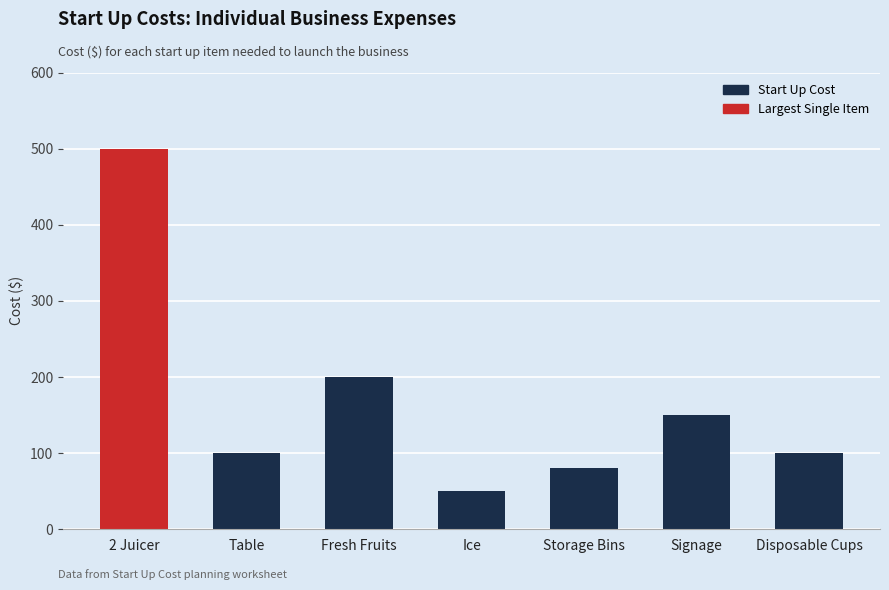

Reading right to left, extract all data points from this chart.

100	150	80	50	200	100	500